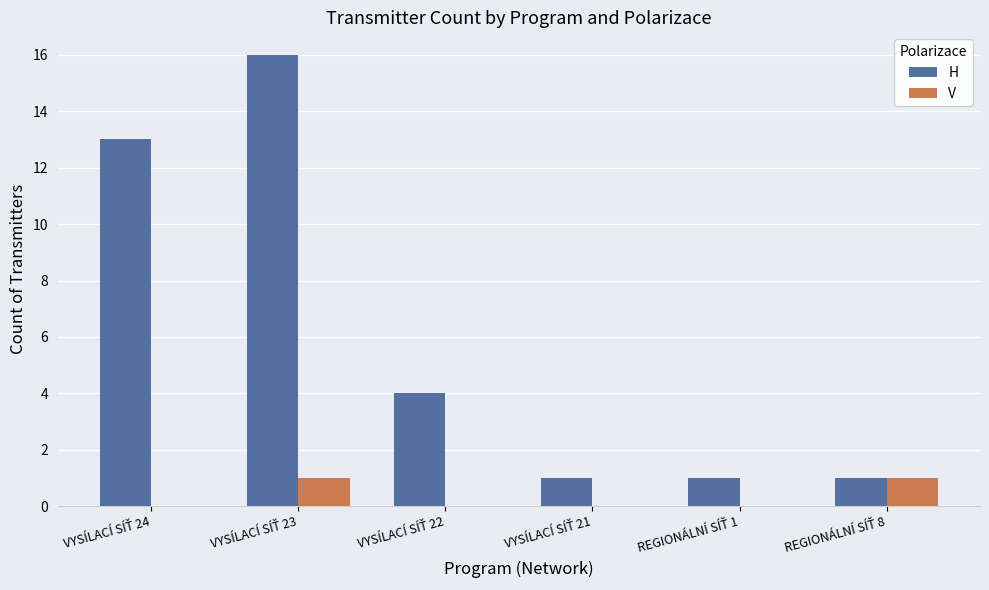

Which series has the largest total across all categories?

H